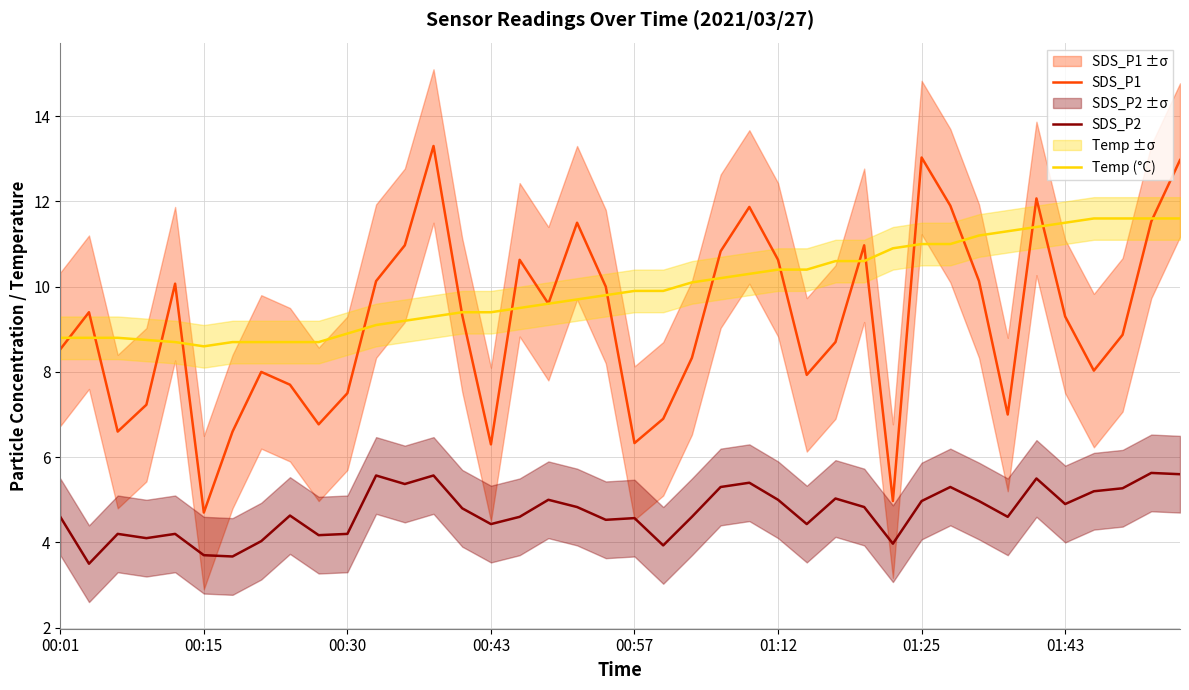

How many lines are shown in the chart?

3